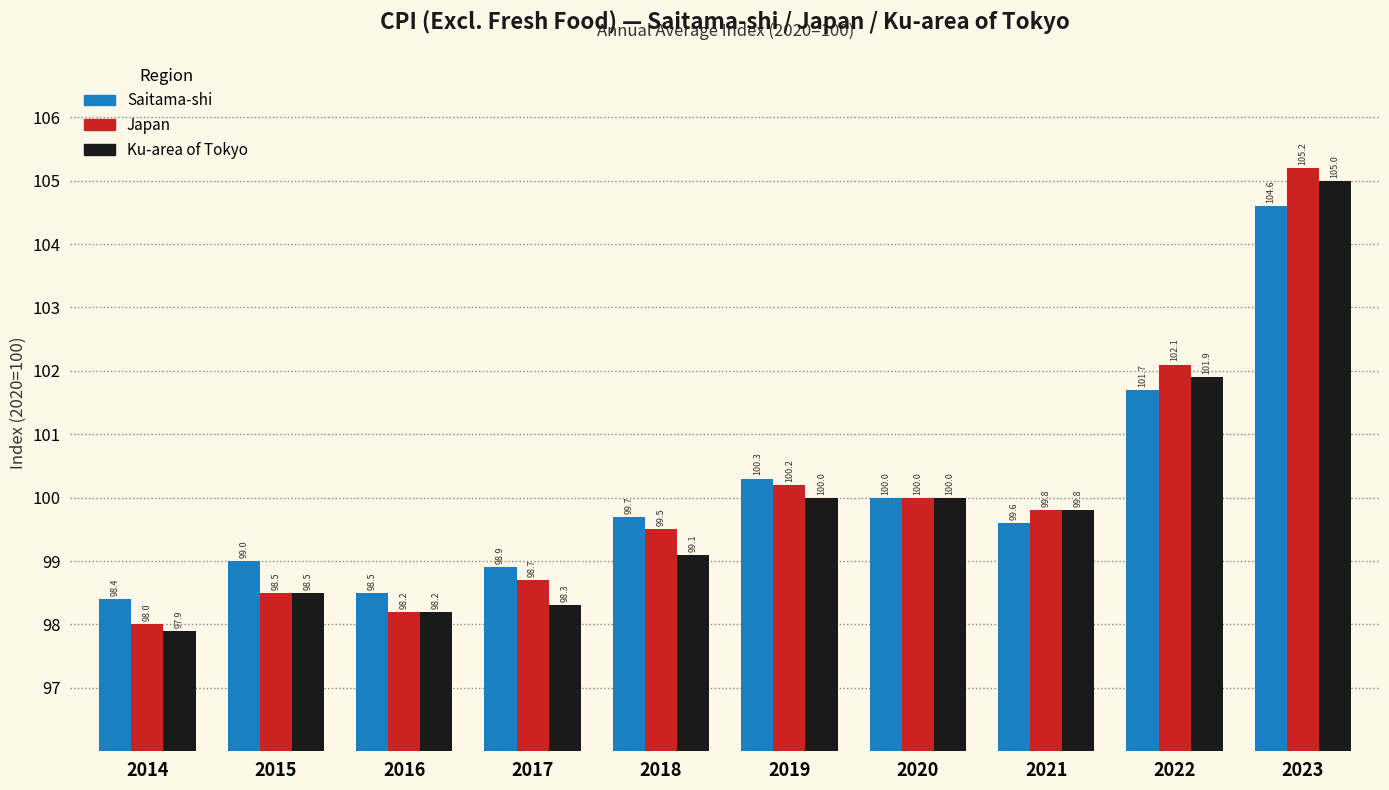

What is the spread (max minus min) of values at 2015?

0.5